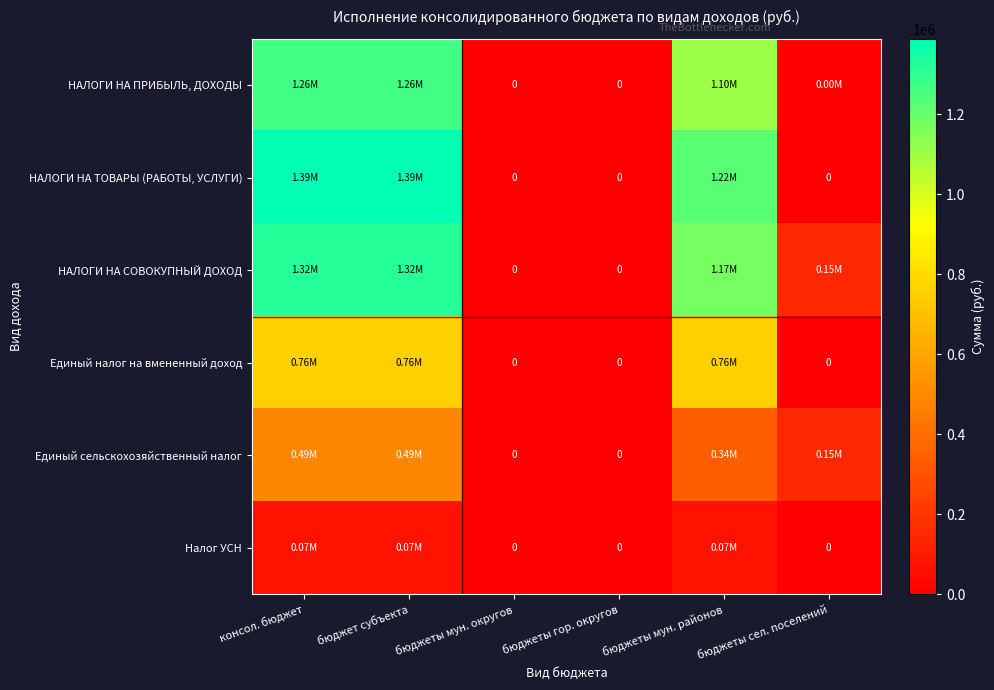

What is the highest value of the НАЛОГИ НА ТОВАРЫ (РАБОТЫ, УСЛУГИ) series?

1387979.0